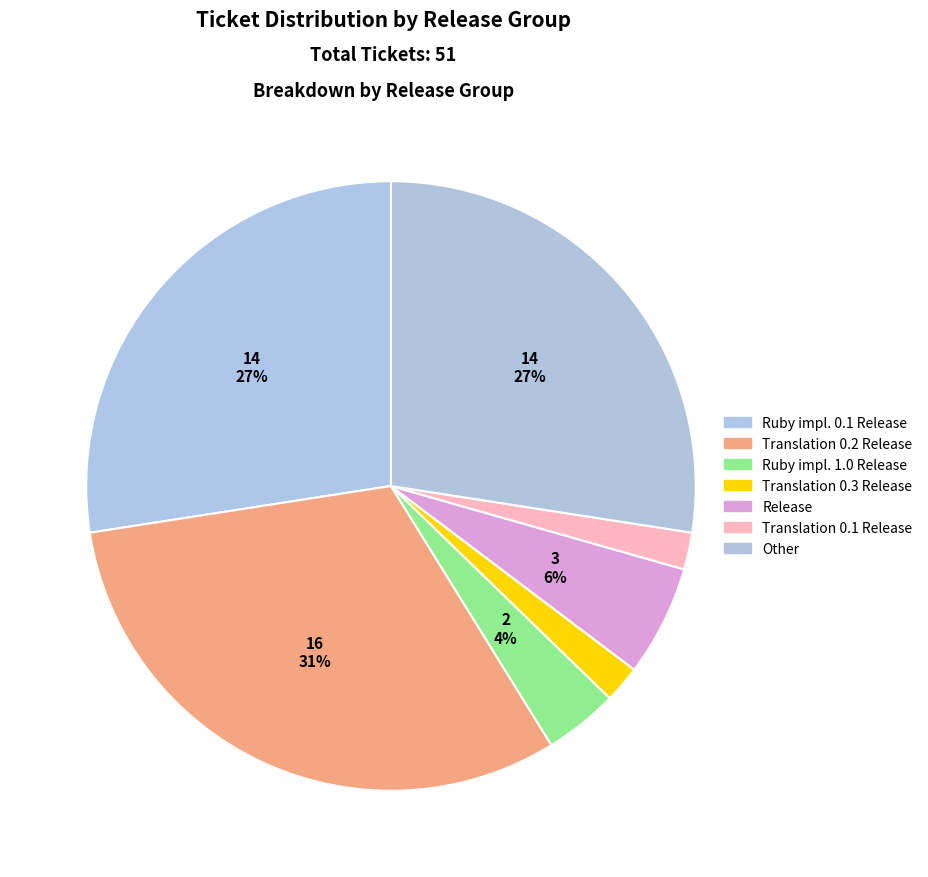

Does Translation 0.3 Release account for over 50% of the chart?

No